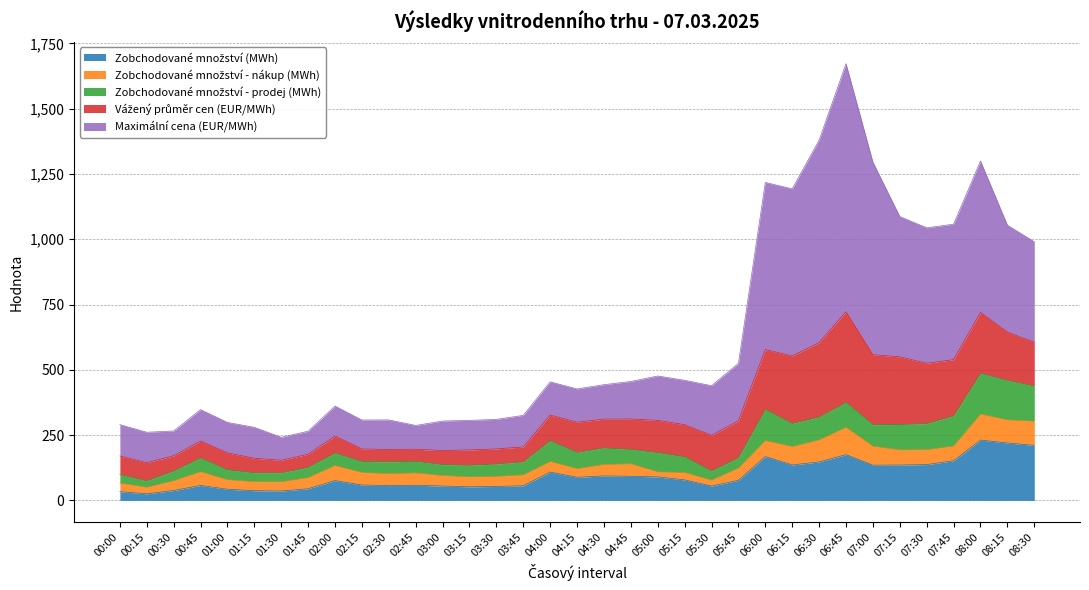

How many values in the Vážený průměr cen (EUR/MWh) series are below 110?

17